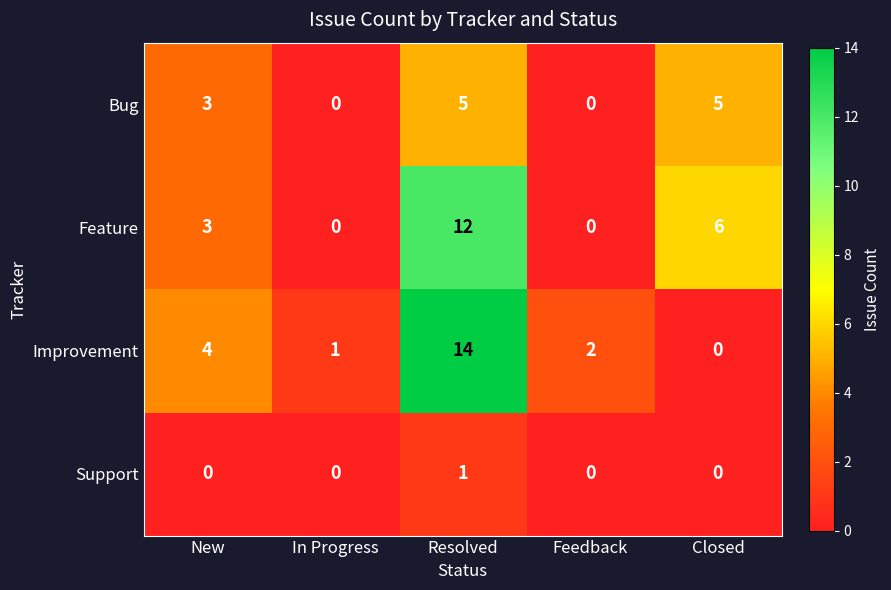

Rank the categories by Improvement value from lowest to highest.

Closed, In Progress, Feedback, New, Resolved